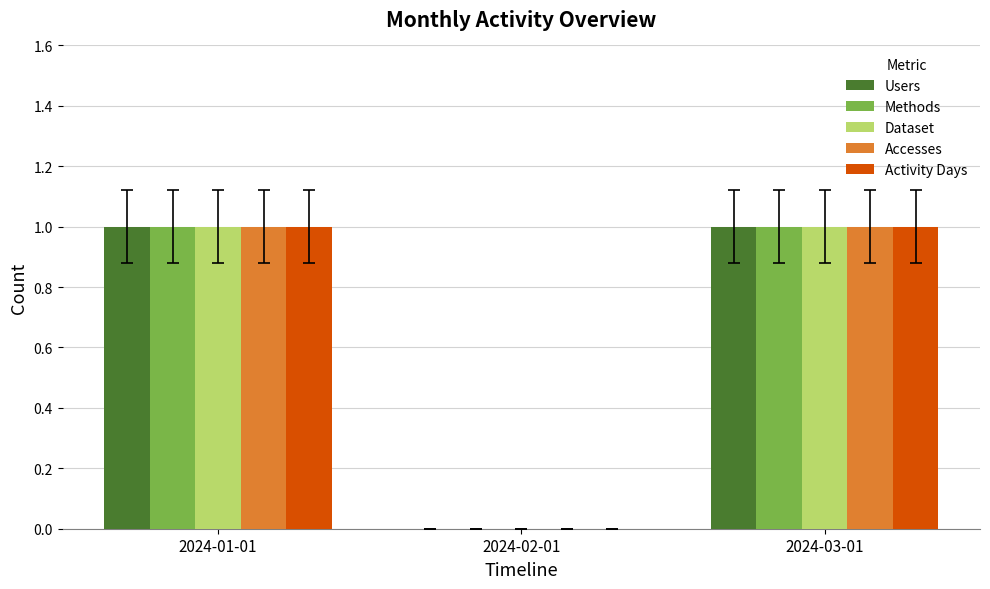

How many Accesses values are between 0 and 1?

3